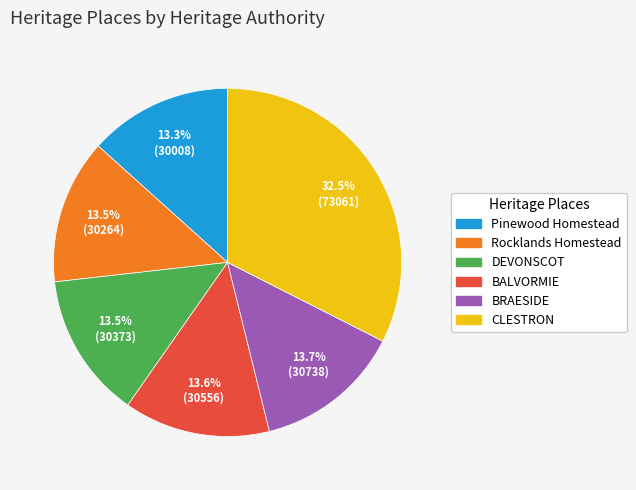

Does any single category account for the majority?

No